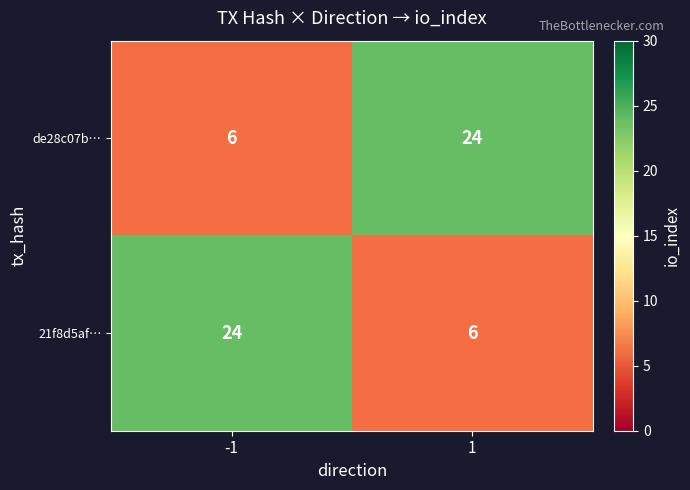

What is the average value of the 21f8d5af… series?

15